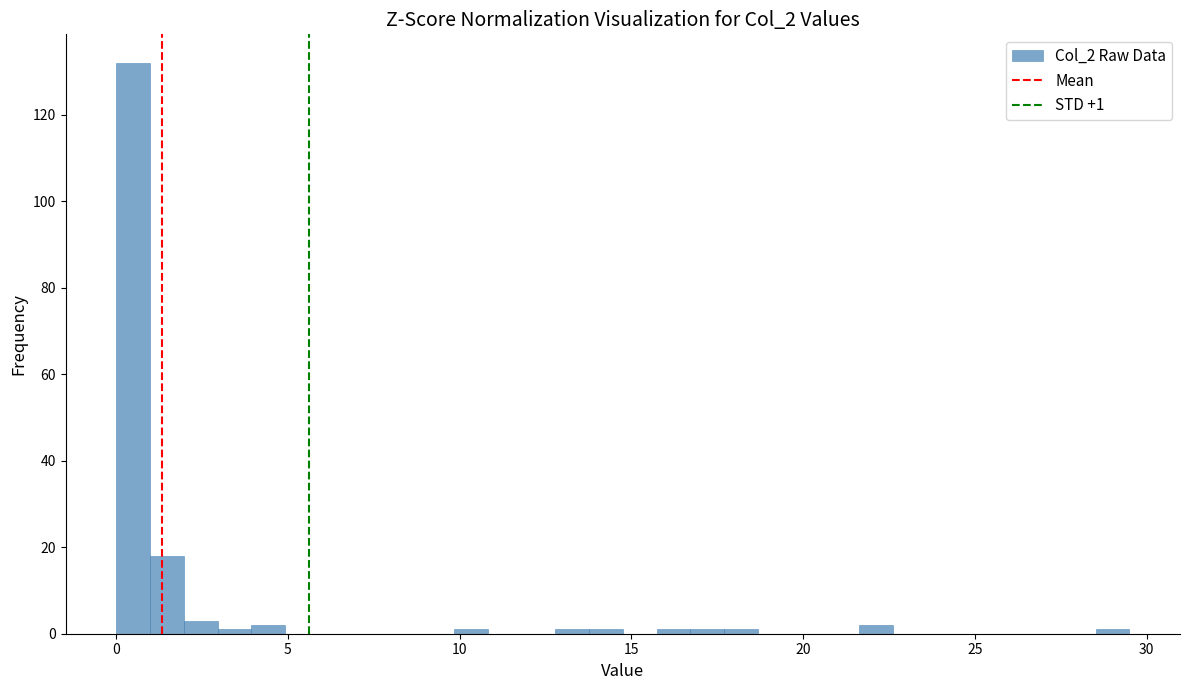

Around what value on the x-axis is the tallest bar? Give the approximate position of its centre, as read against the axis.

0.5